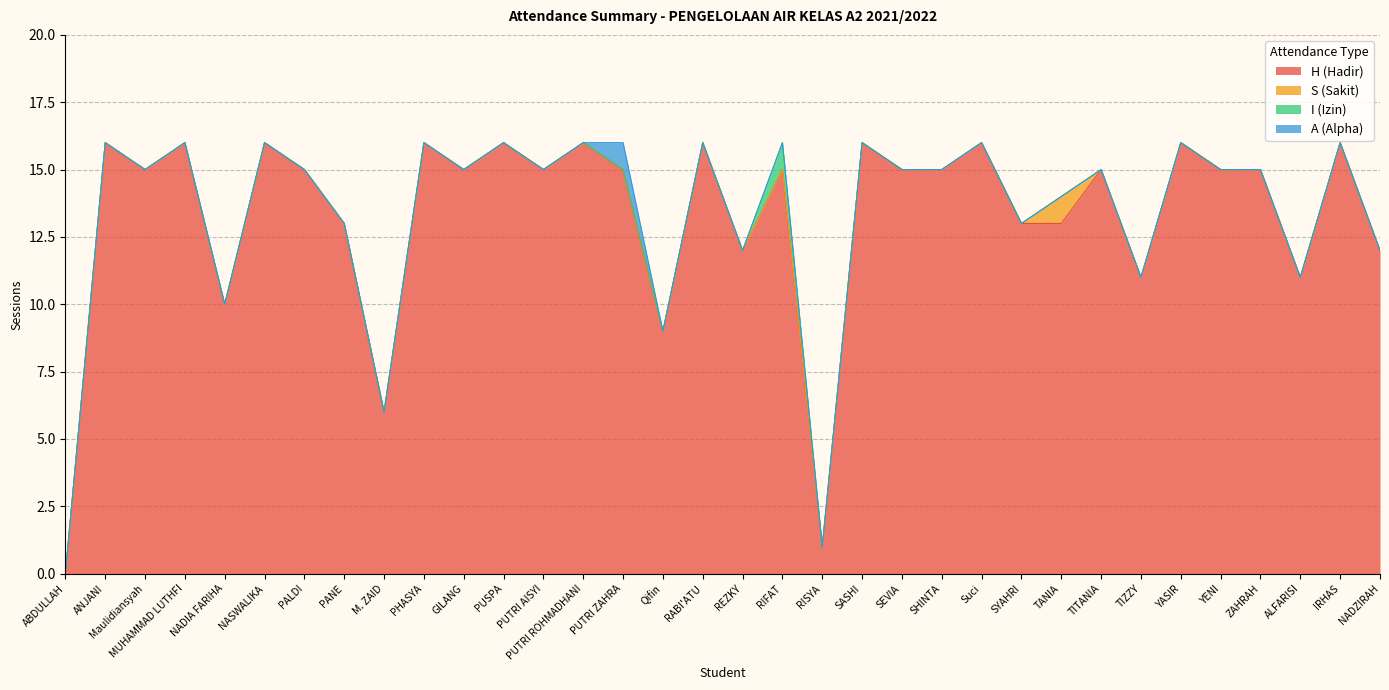

At NADZIRAH, list the series in order from largest to smallest.

H (Hadir), S (Sakit), I (Izin), A (Alpha)